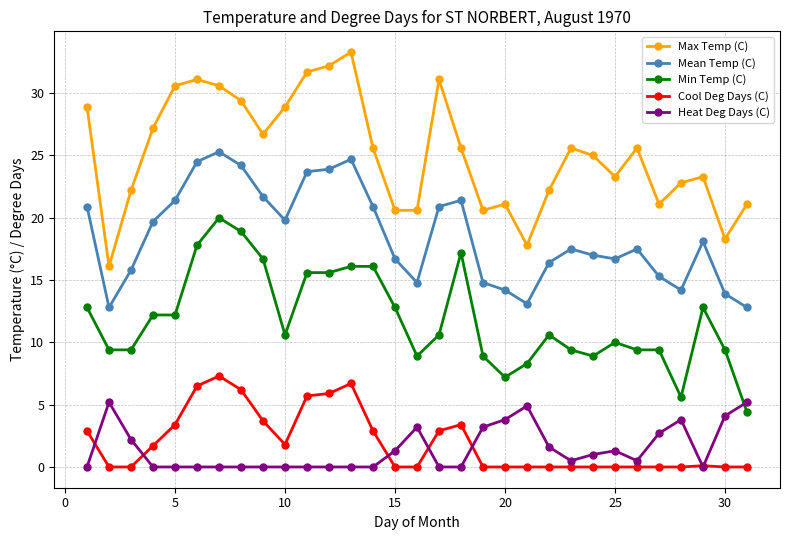

List the series in order of their peak value, lowest first.

Heat Deg Days (C), Cool Deg Days (C), Min Temp (C), Mean Temp (C), Max Temp (C)